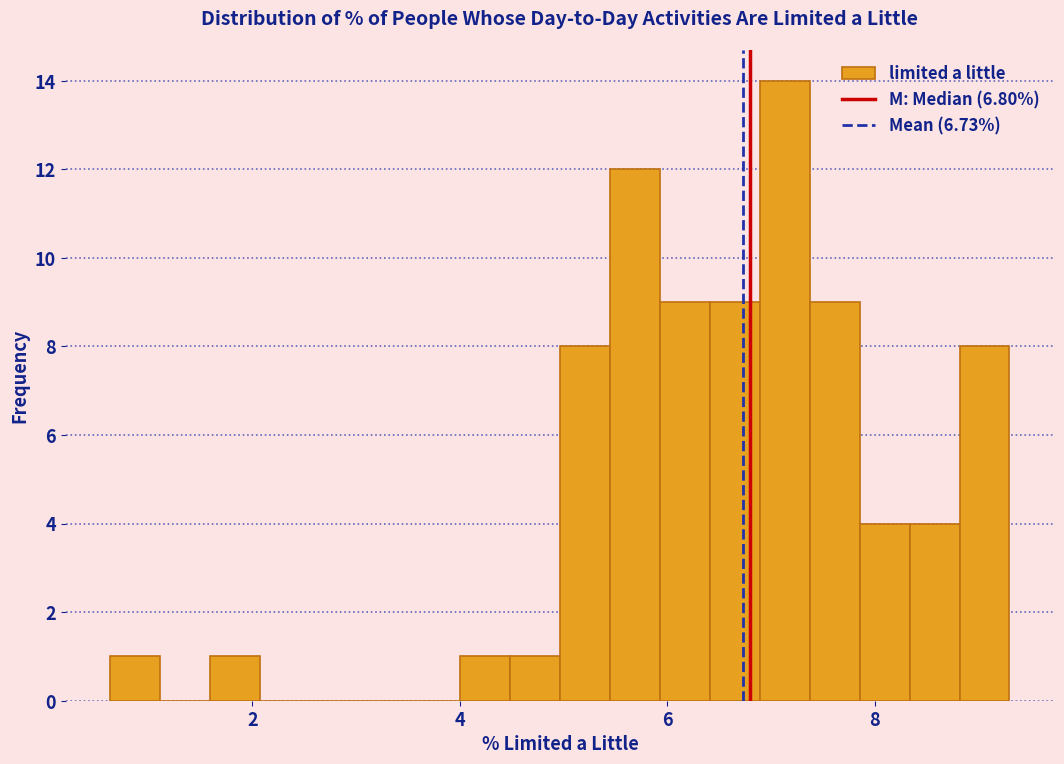

Around what value on the x-axis is the tallest bar? Give the approximate position of its centre, as read against the axis.

7.2